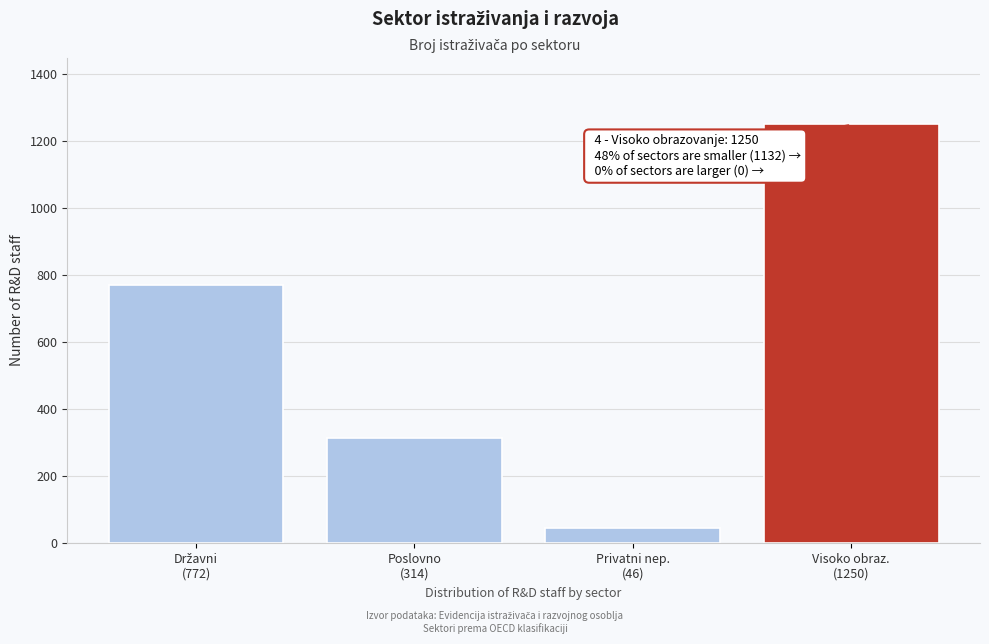

Reading left to right, transcribe all the data shown in this chart.

772	314	46	1250